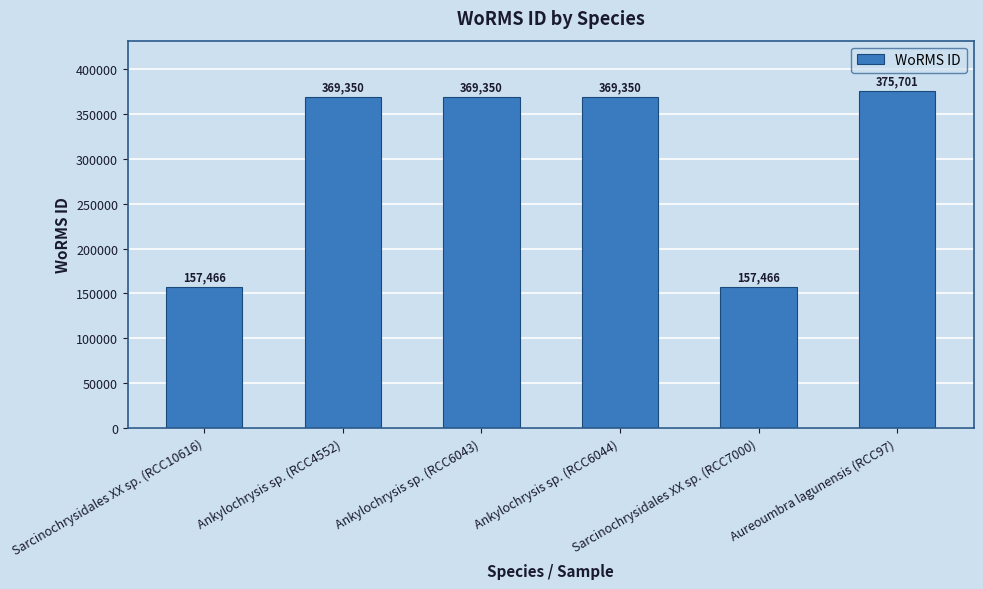

Reading right to left, list all the values displayed in this chart.

375701	157466	369350	369350	369350	157466